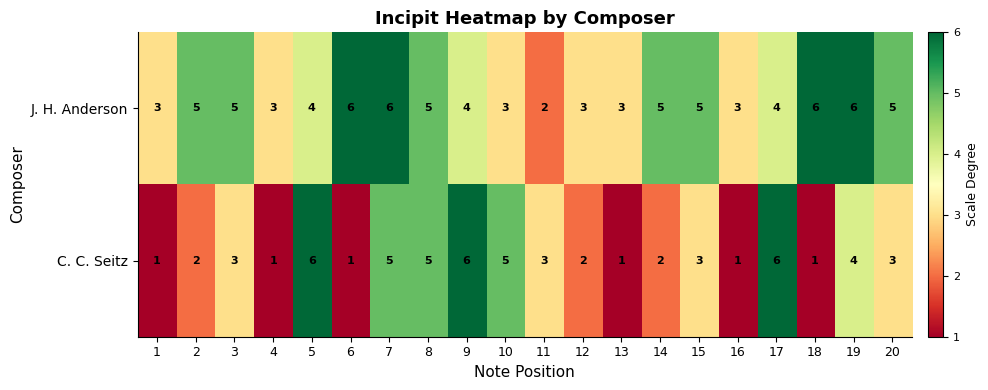

How many distinct data groups are displayed?

2